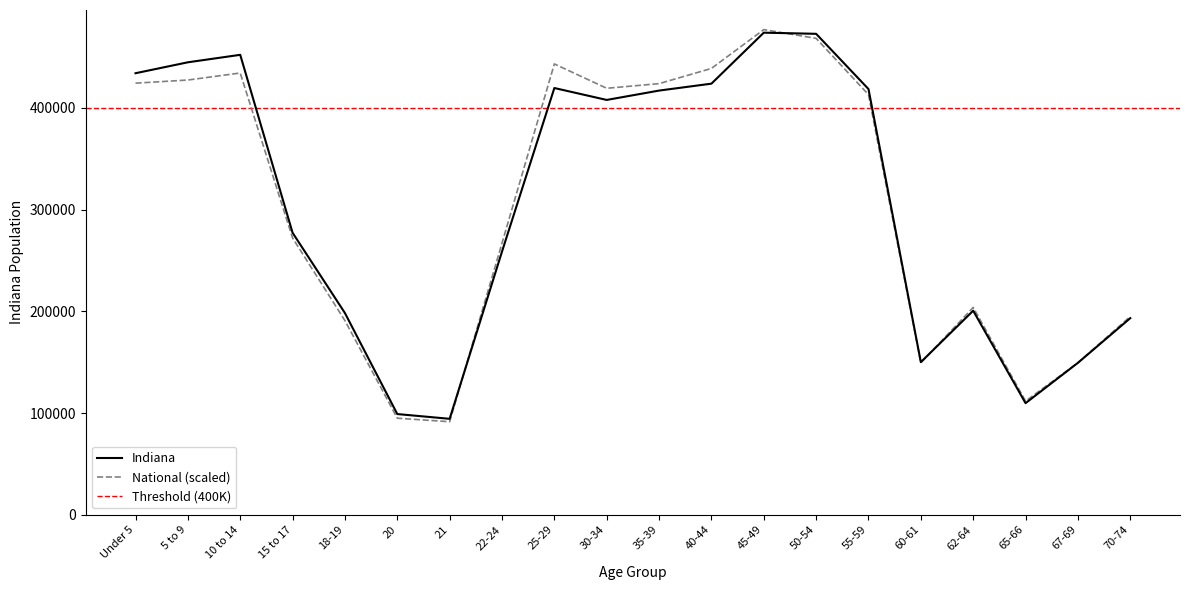

Between 60-61 and 65-66, which is larger?

60-61